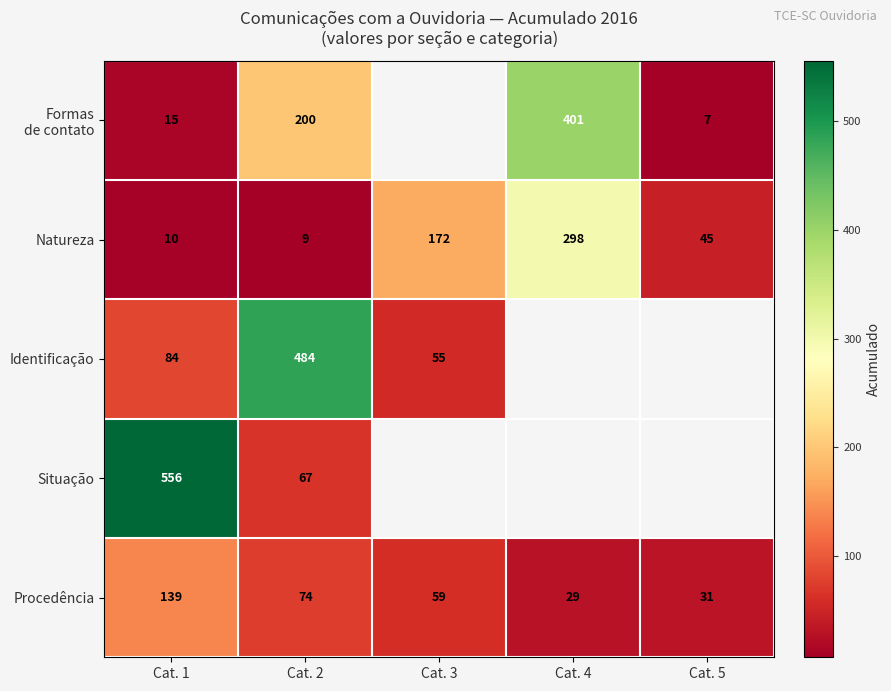

What is the sum of the Procedência values at Cat. 2 and Cat. 3?

133